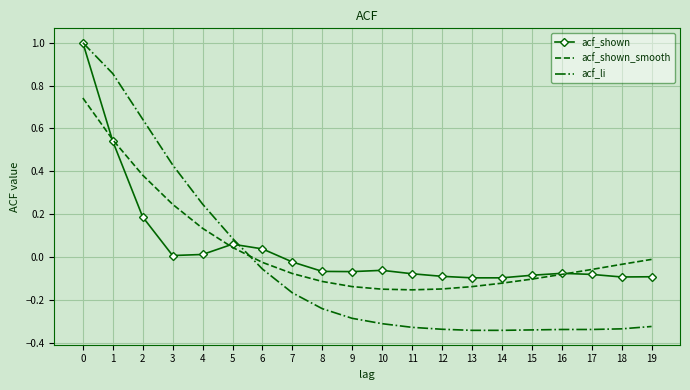

Which series changed the most between 0 and 2?

acf_shown